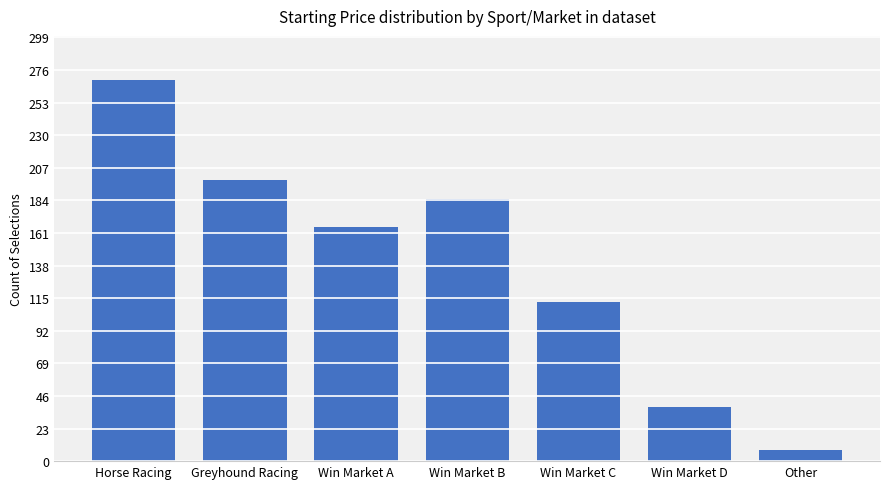

How many values are below 165?

3